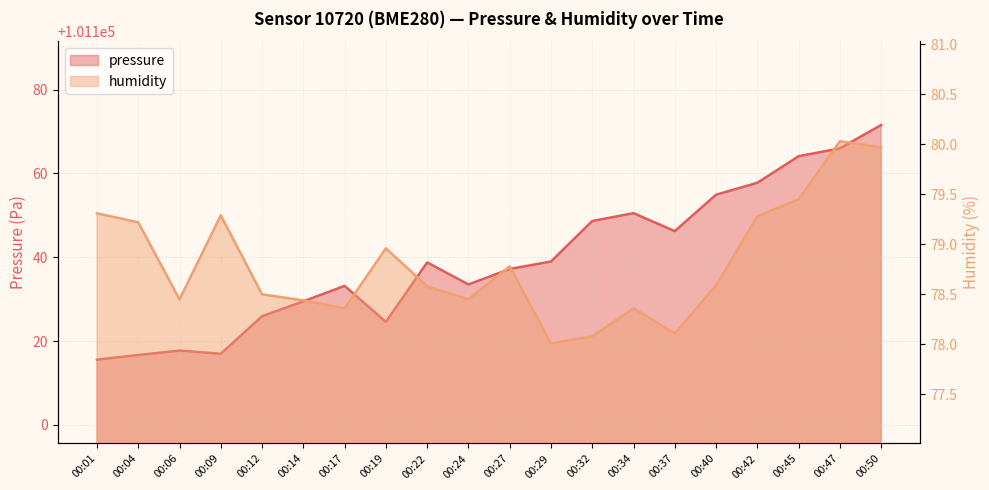

Is the value of pressure at 00:27 greater than the value of humidity at 00:29?

Yes